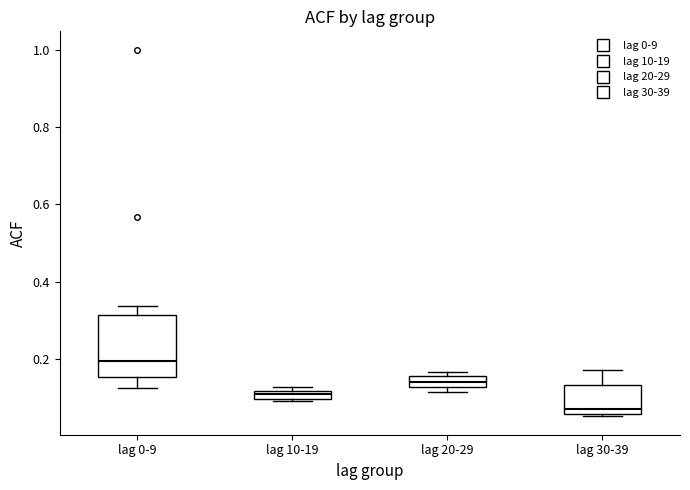

Comparing the boxes themselves (not the whiskers), which one is the tallest?

lag 0-9